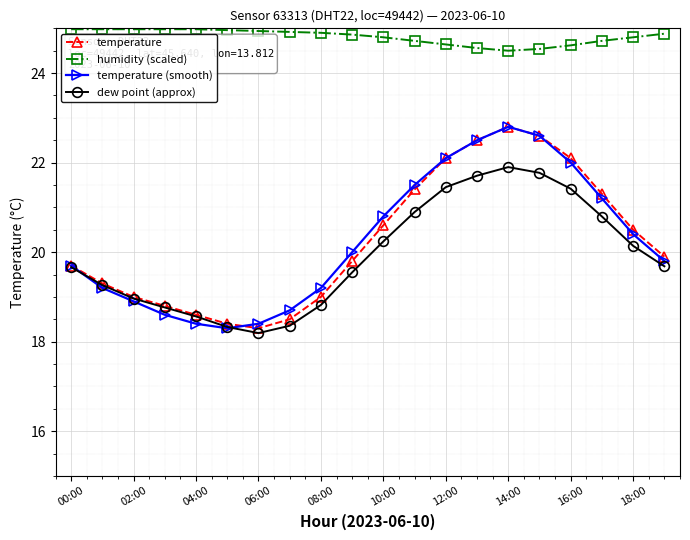

Which series has the largest total across all categories?

humidity (scaled)